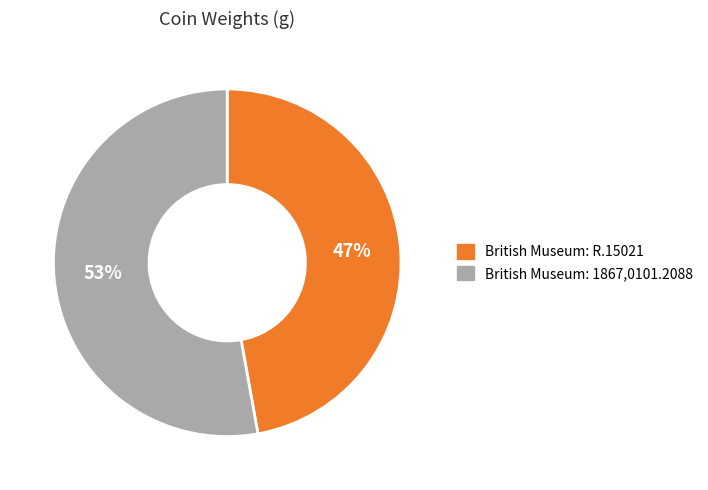

To the nearest percent, what is the combined percentage of British Museum: R.15021 and British Museum: 1867,0101.2088?

100%